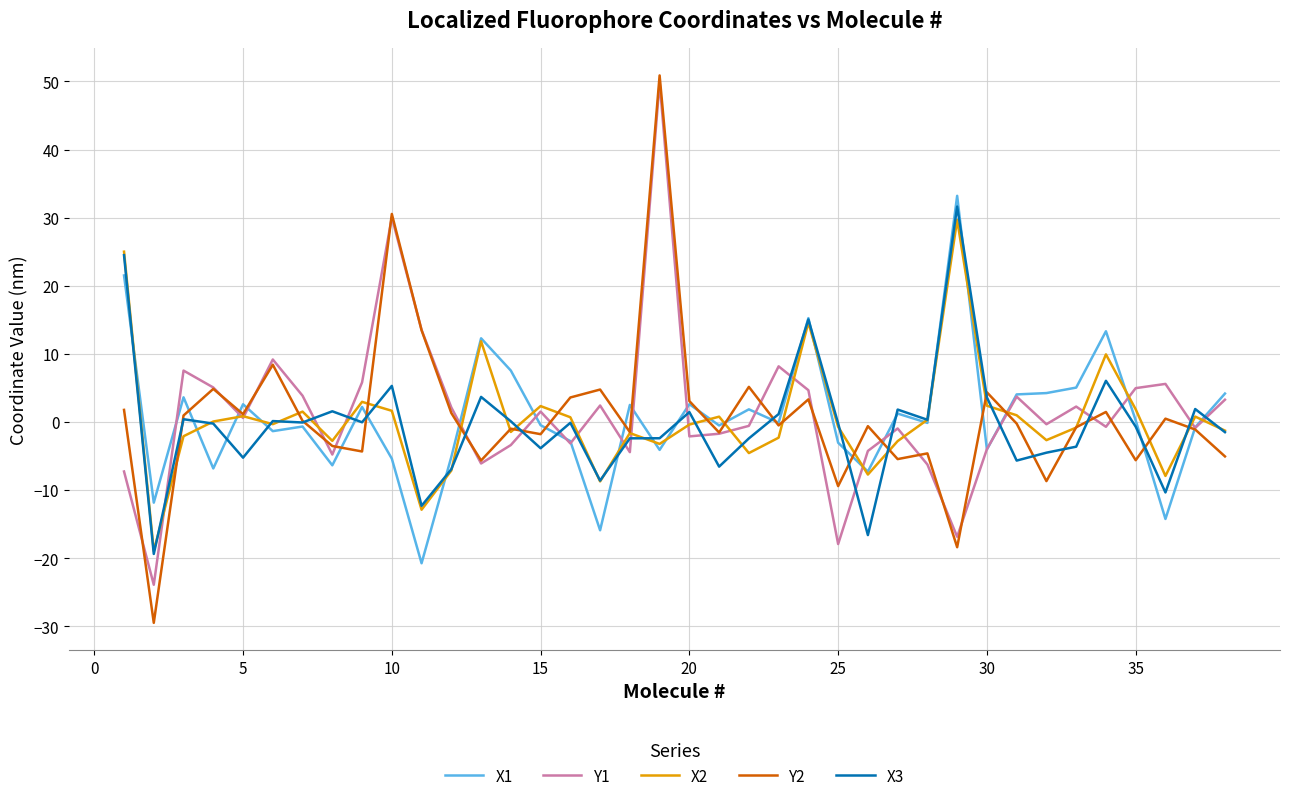

Which series has the widest spread of values?

Y2